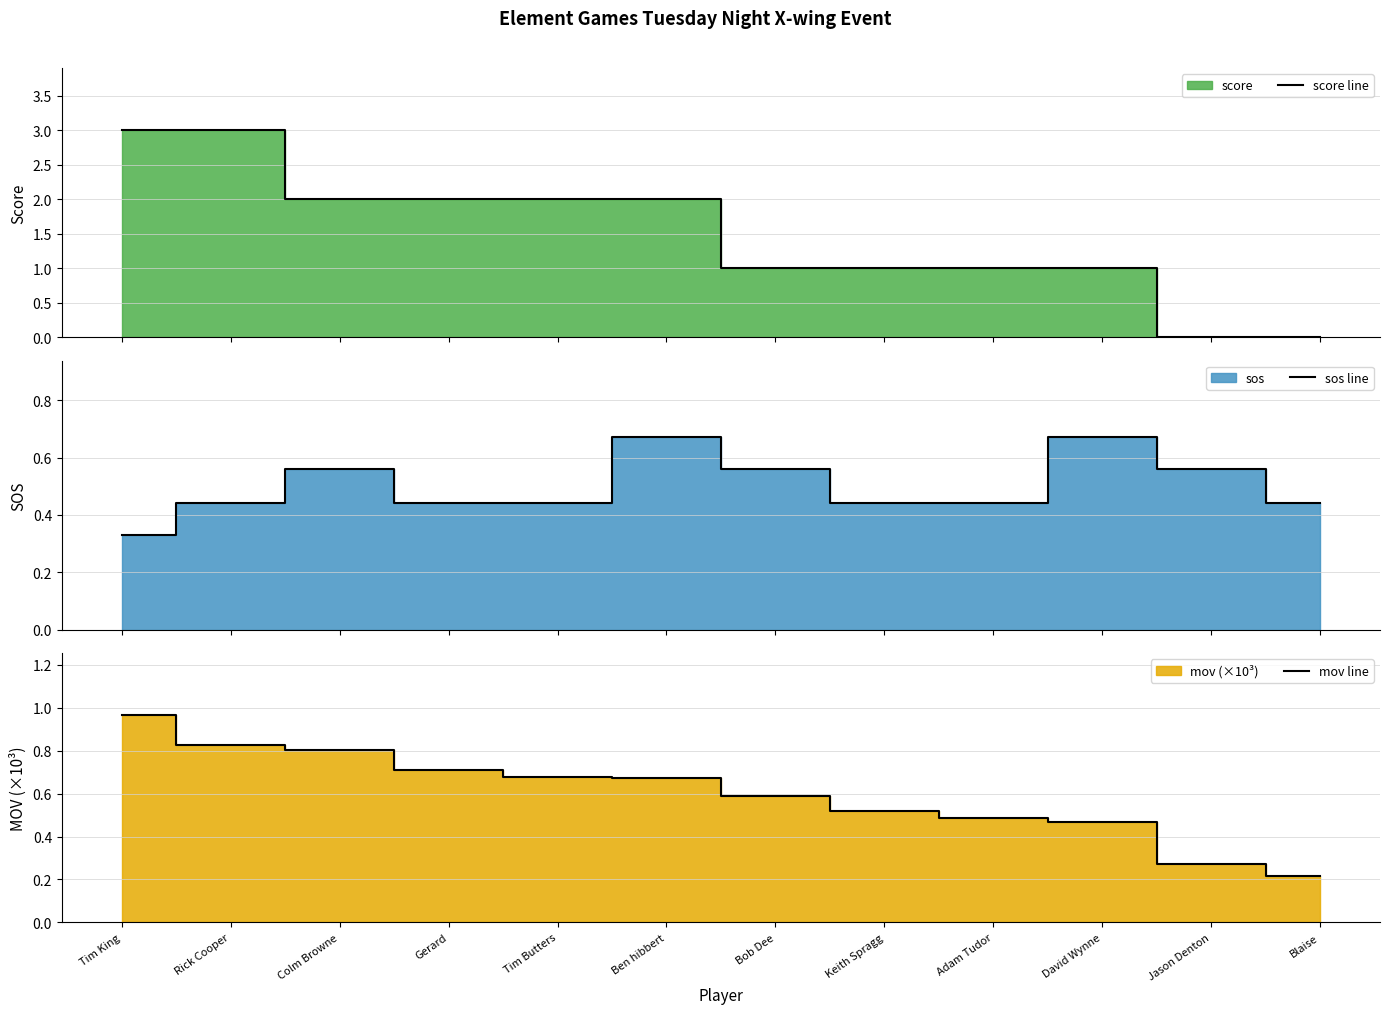

At which category is the sum across all series the highest?

Tim King